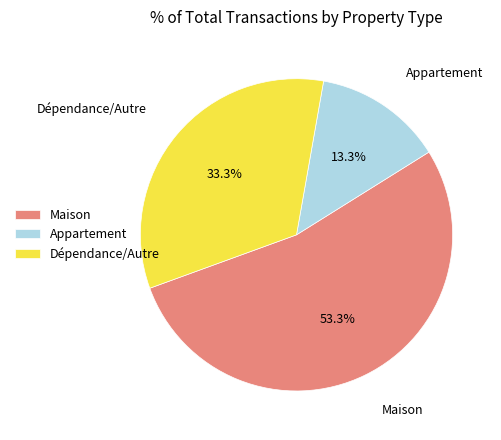

Rank the categories by value from highest to lowest.

Maison, Dépendance/Autre, Appartement